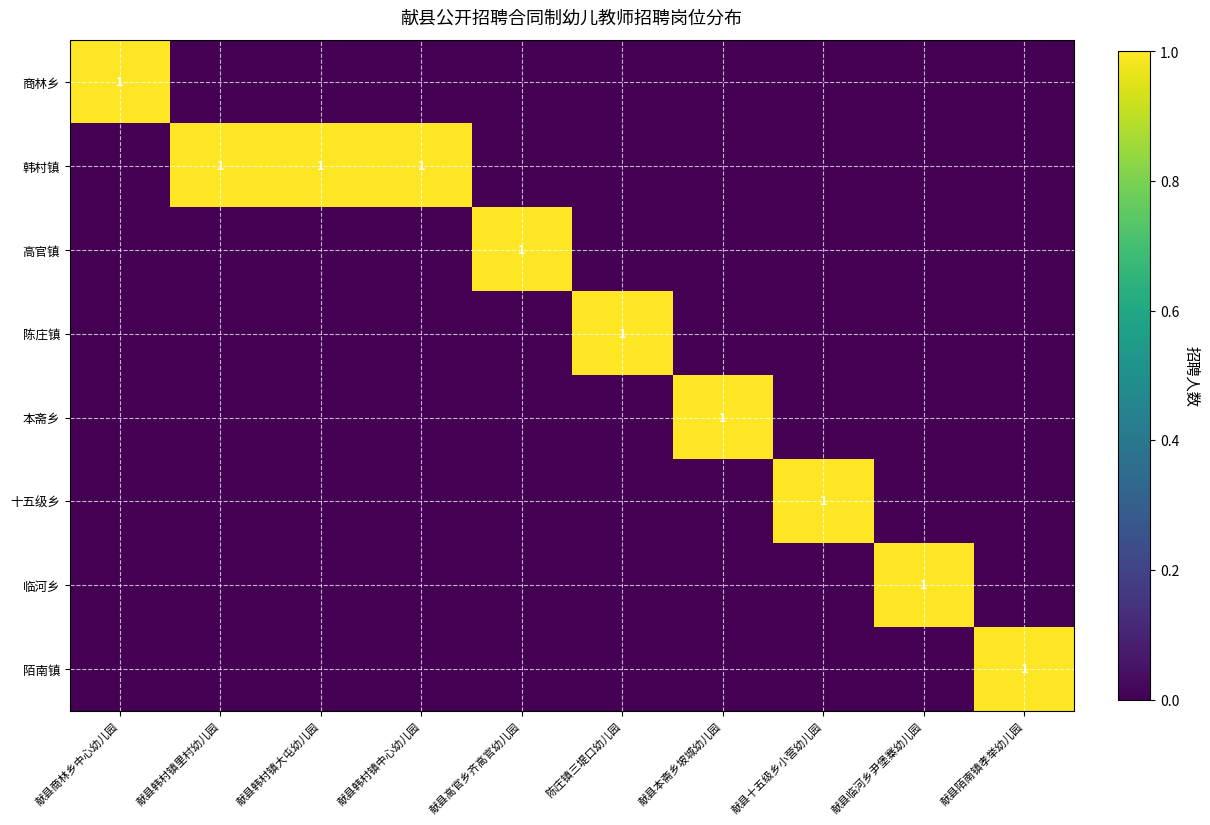

How many categories are shown in the chart?

10